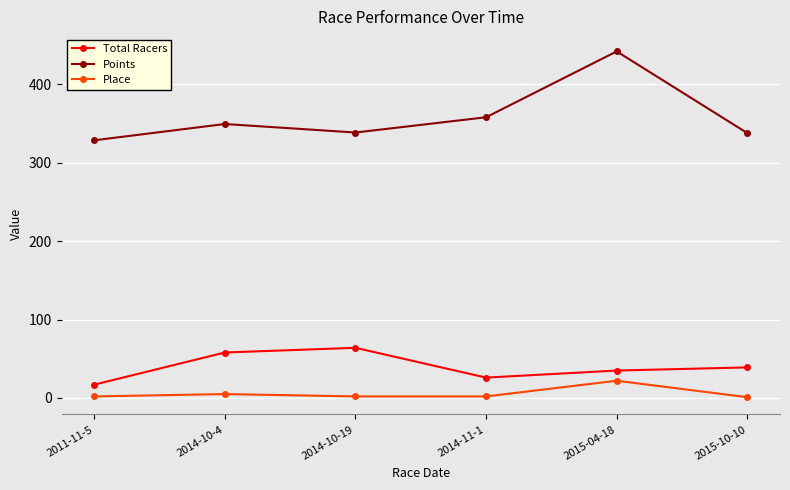

What is the sum of the Points values at 2015-10-10 and 2015-04-18?

779.7